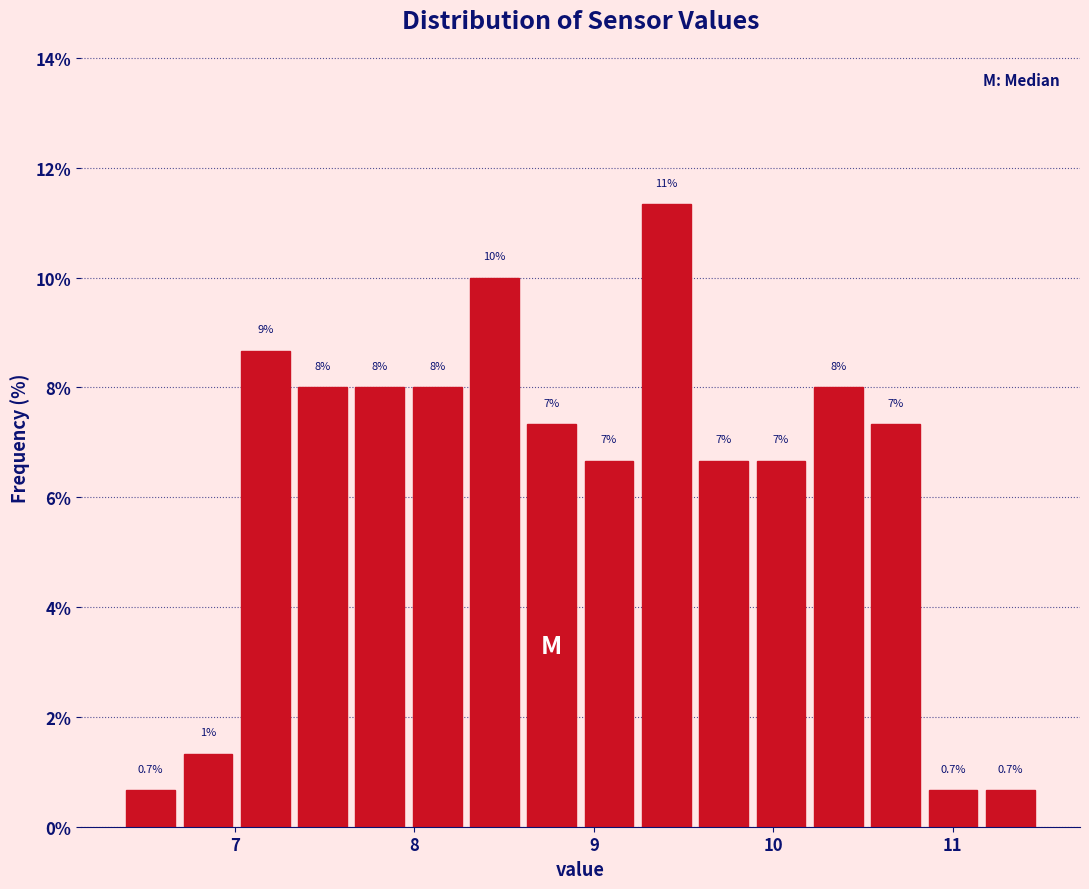

Read against the x-axis, roughly where is the centre of the tallest bar?

9.4